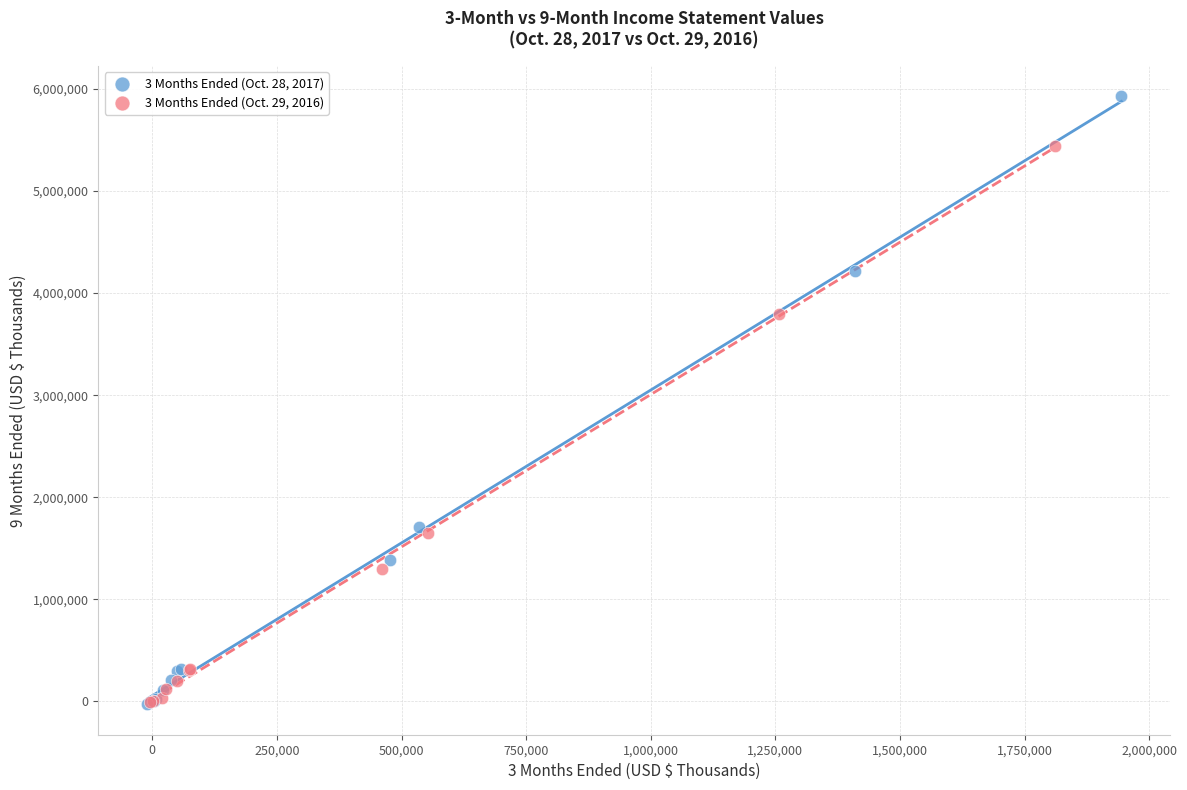

Which series reaches the maximum Y coordinate?

3 Months Ended (Oct. 28, 2017)